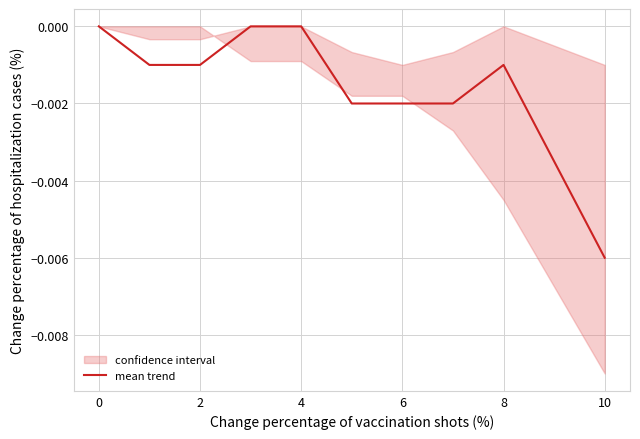

Which category has the lowest value in the mean trend series?

10